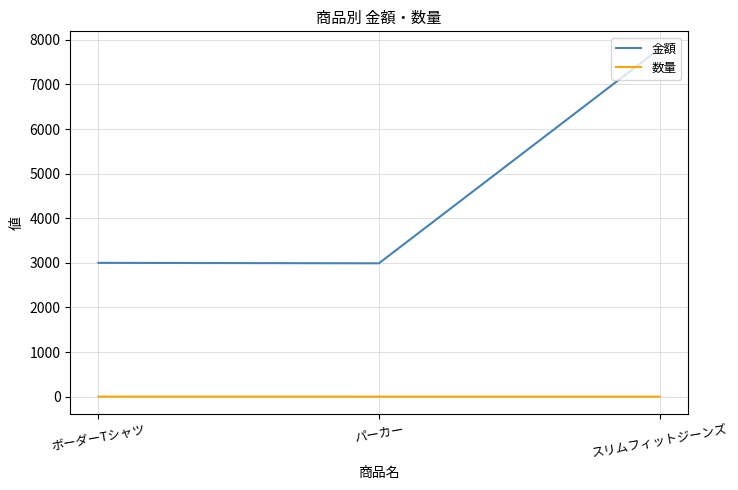

Which series has the largest range (max minus min)?

金額